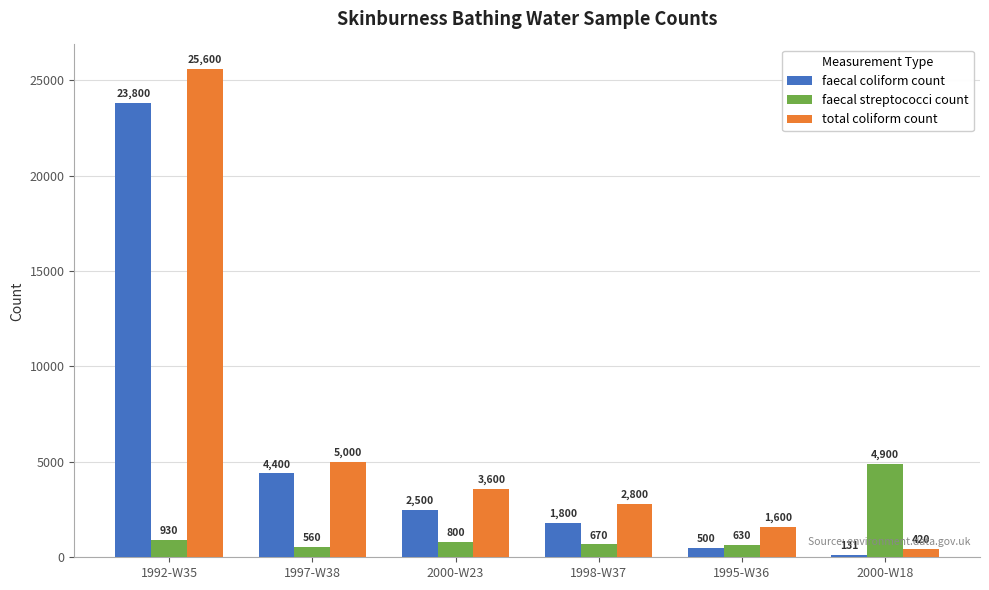

What is the label of the 2nd bar from the left?

1997-W38